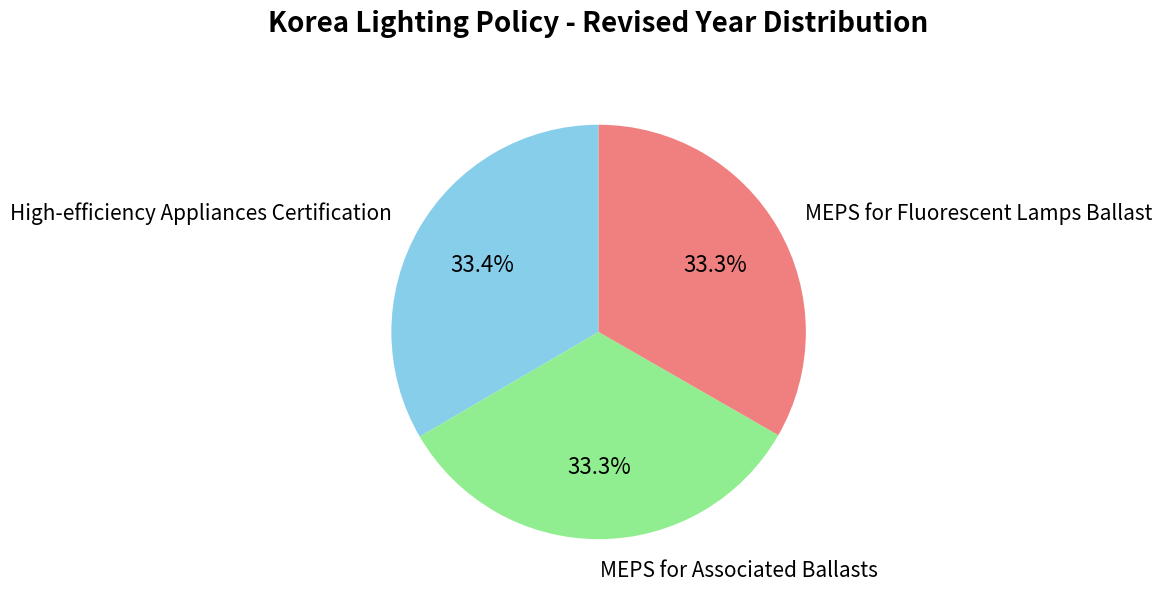

True or false: MEPS for Associated Ballasts accounts for 19% of the total.

False